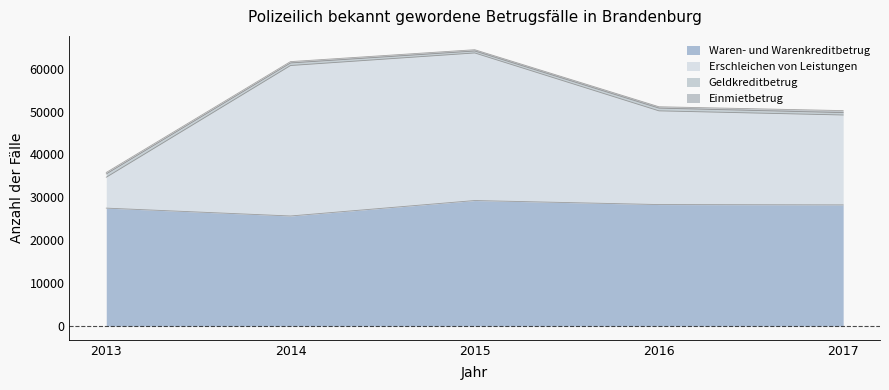

Which series has the largest range (max minus min)?

Erschleichen von Leistungen